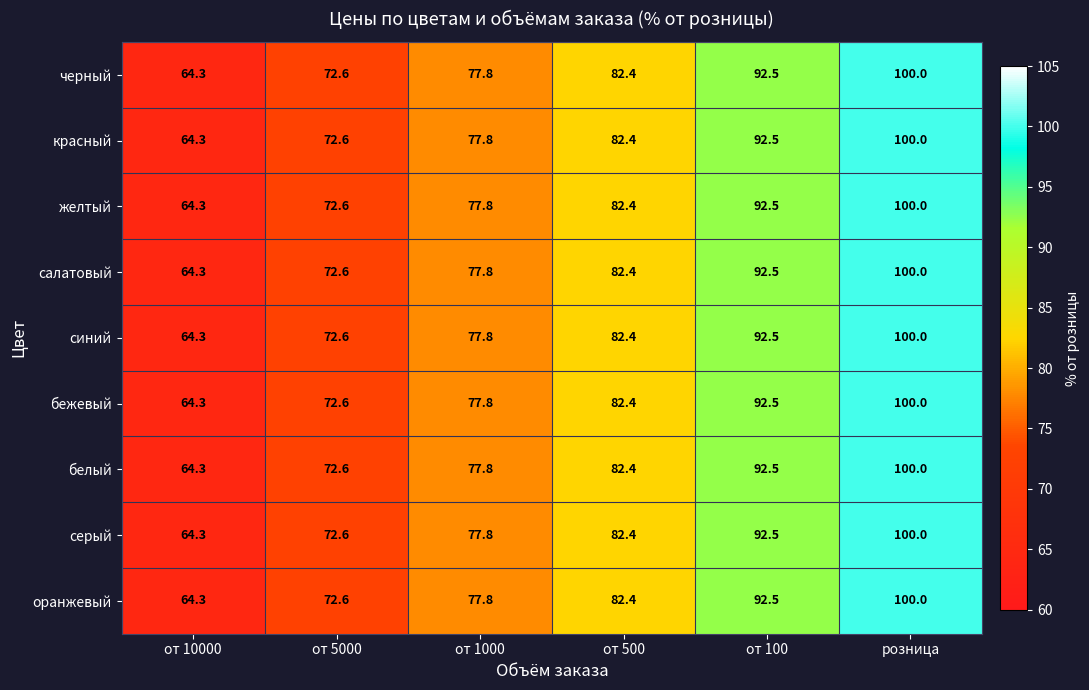

Which label corresponds to the smallest value in the chart?

от 10000